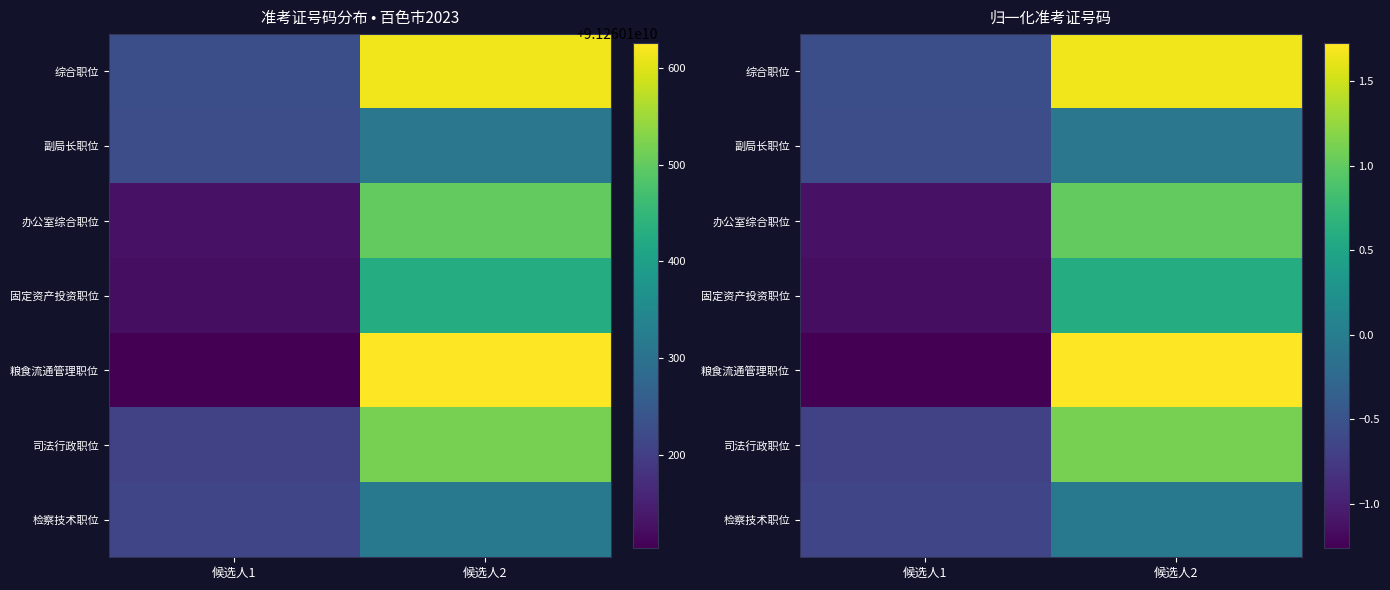

At which label is 检察技术职位 closest to 0?

候选人2